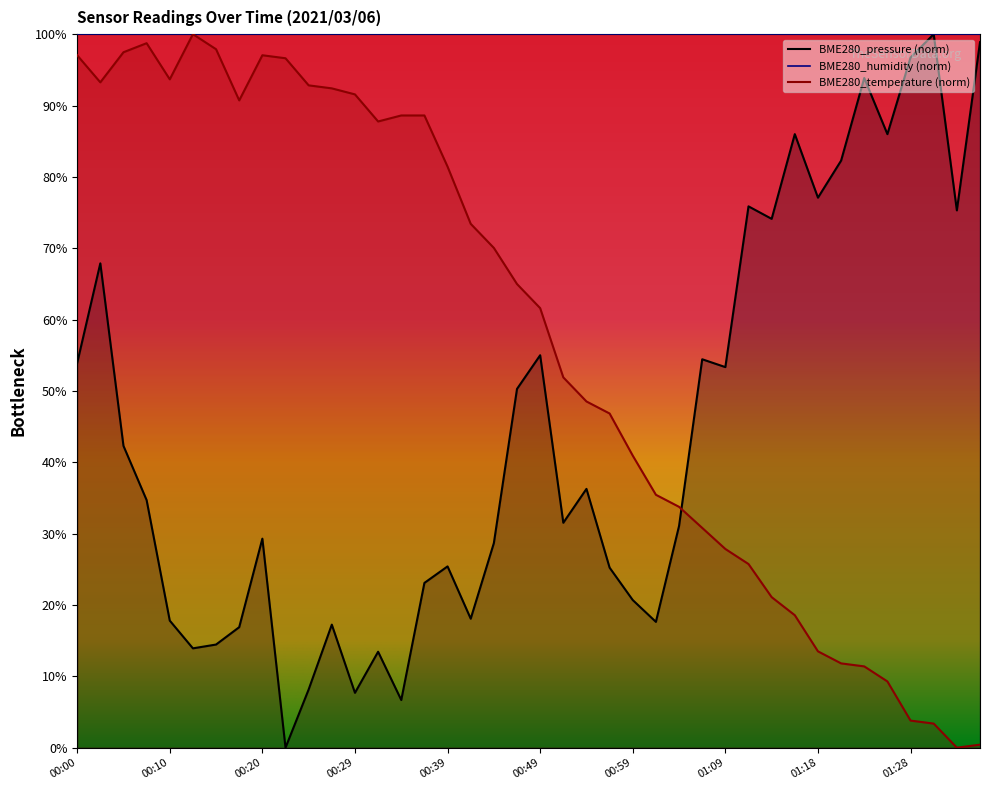

Which series changed the most between 00:17 and 01:11?

BME280_temperature